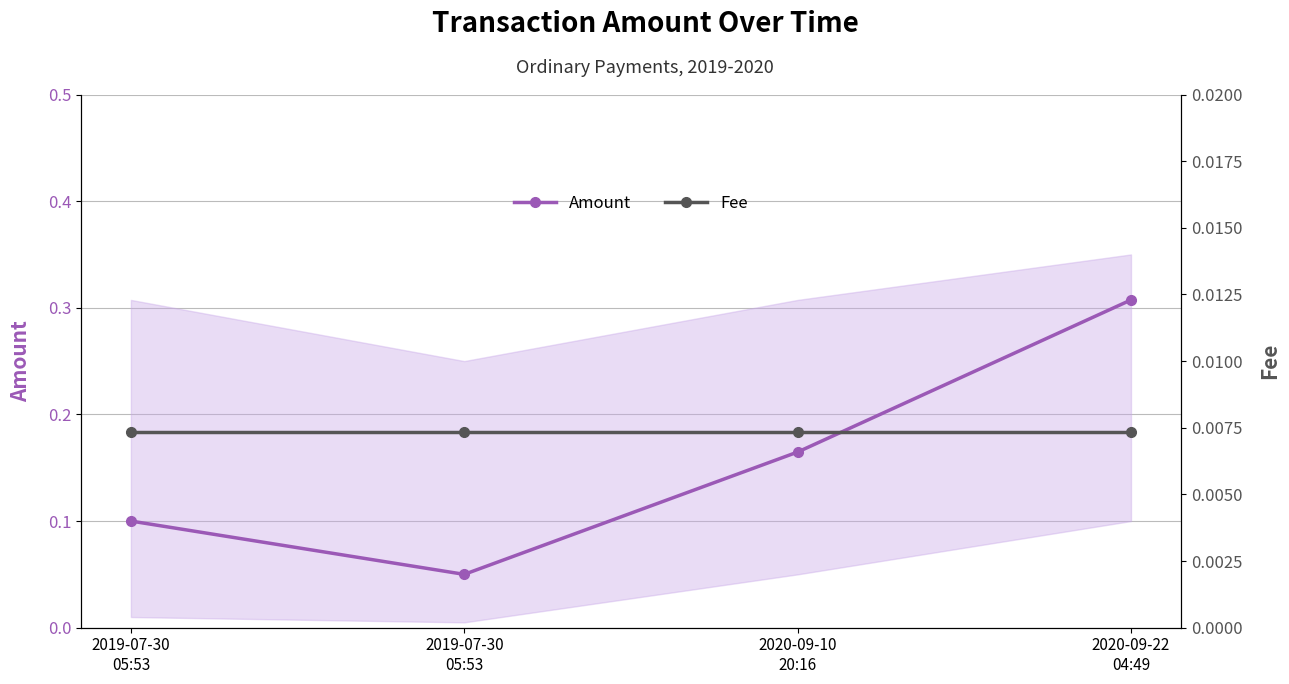

Is this an area chart (filled region under the line)?

No